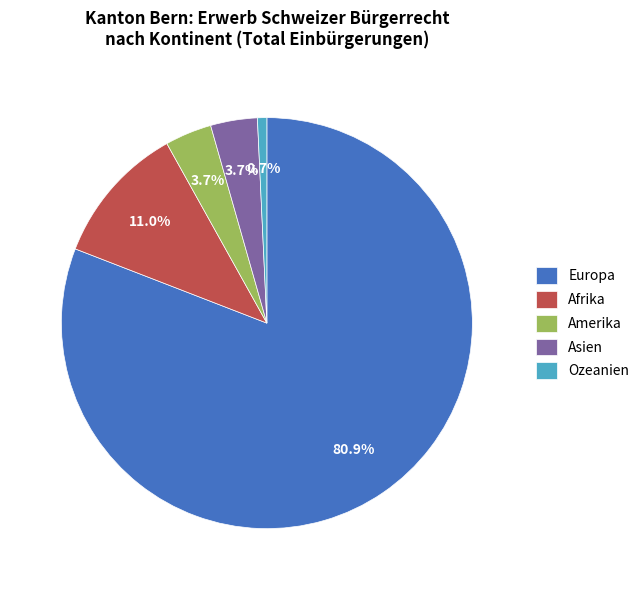

The Europa slice represents 81% of the pie. True or false?

True